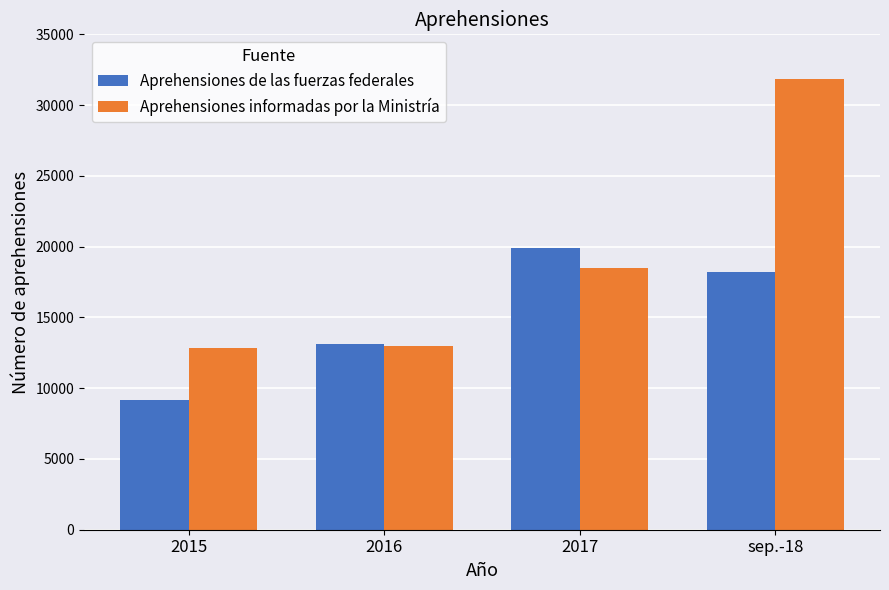

The Aprehensiones informadas por la Ministría series shows 18429 at 2015. True or false?

False